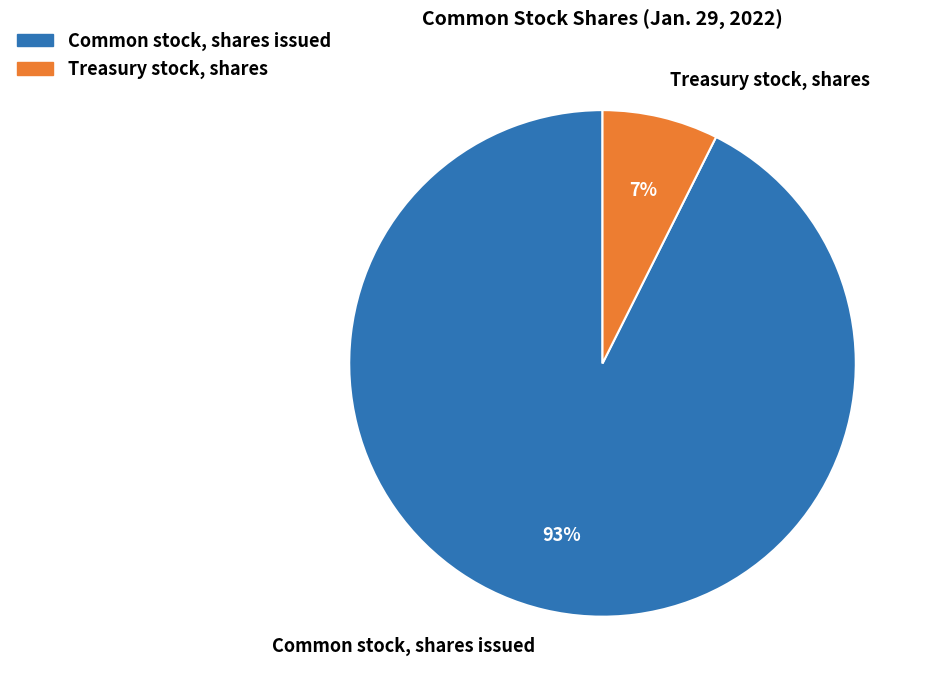

Is it true that Treasury stock, shares is 18% of the pie?

False